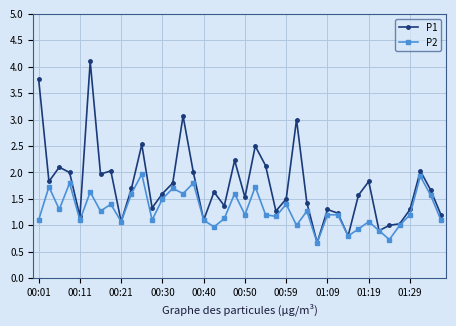

Which series has the widest spread of values?

P1